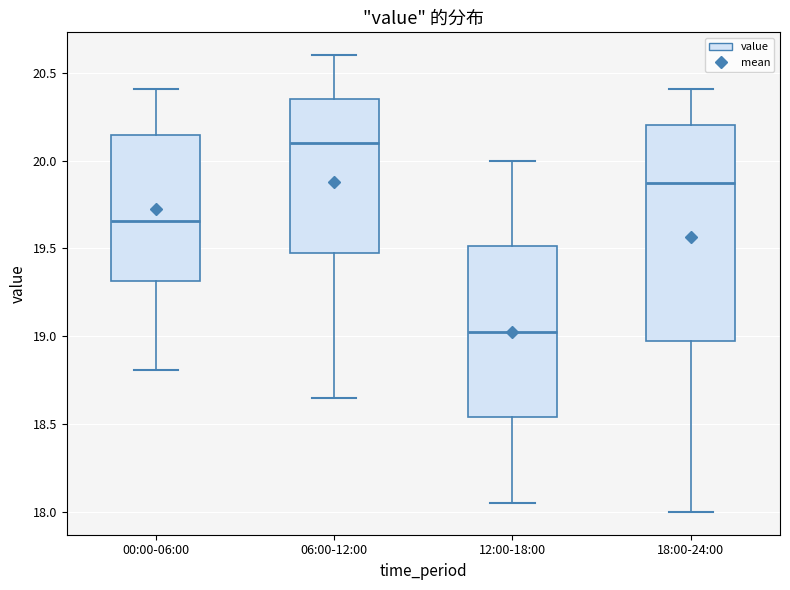

Which box is the tallest, from its lower edge to its upper edge?

18:00-24:00